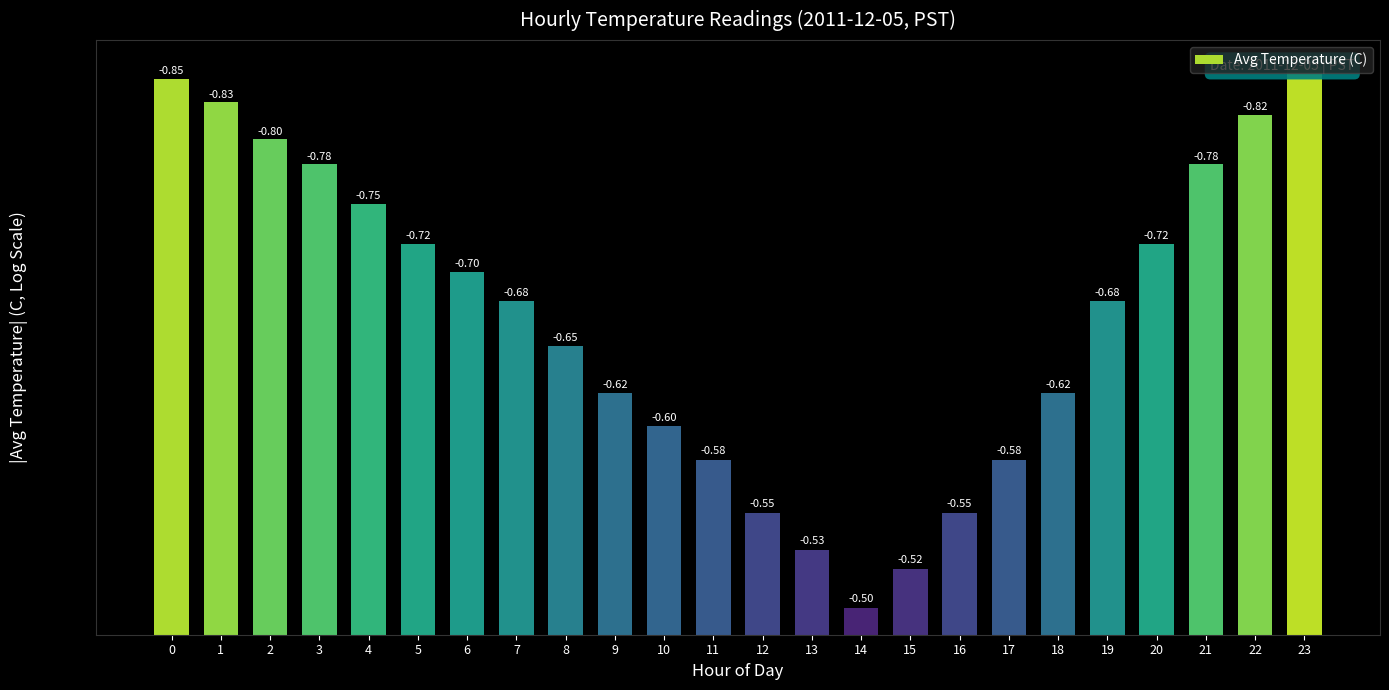

Reading left to right, extract all data points from this chart.

0.8	0.8	0.8	0.8	0.8	0.7	0.7	0.7	0.7	0.6	0.6	0.6	0.6	0.5	0.5	0.5	0.6	0.6	0.6	0.7	0.7	0.8	0.8	0.9